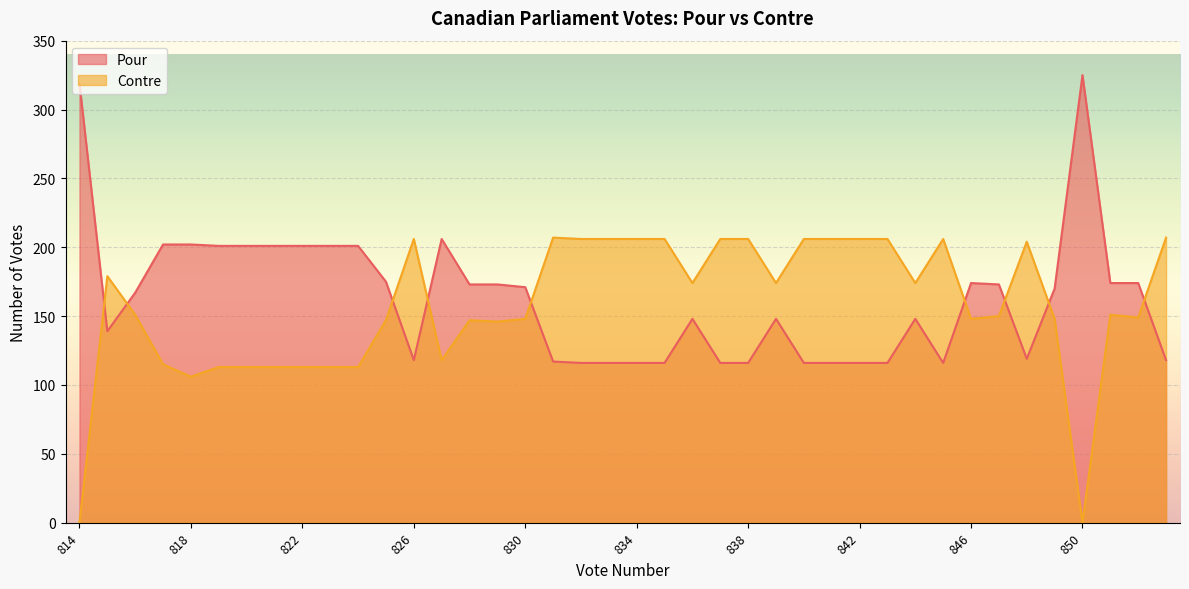

How many data points in Pour are less than 170?

20